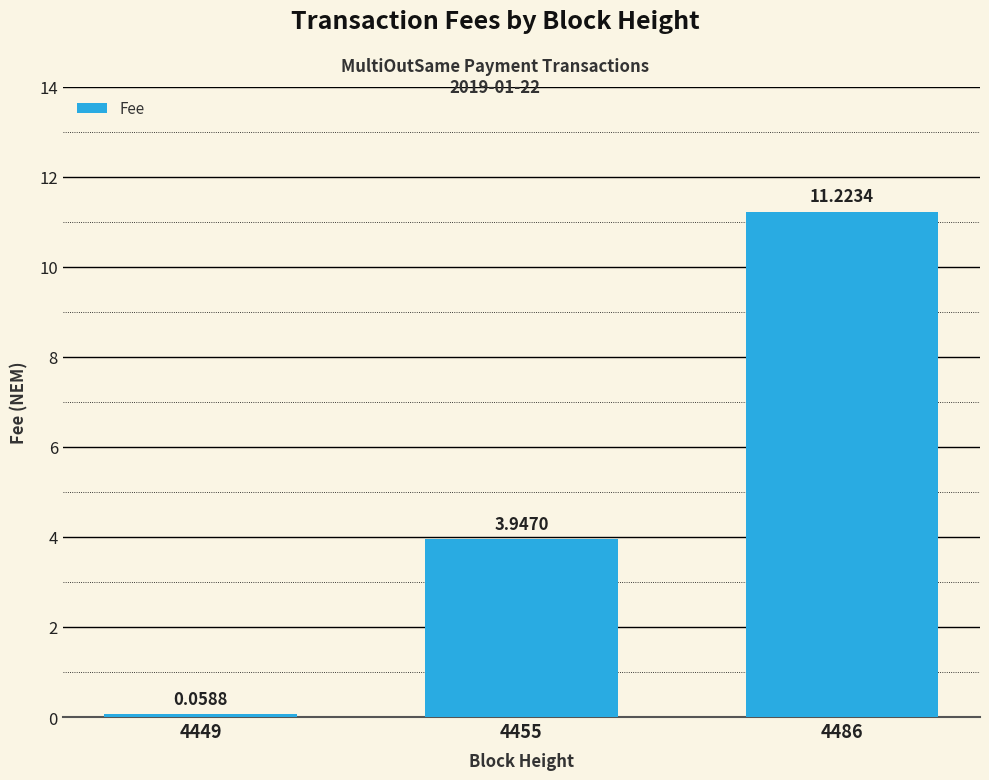

Rank the categories by value from highest to lowest.

4486, 4455, 4449